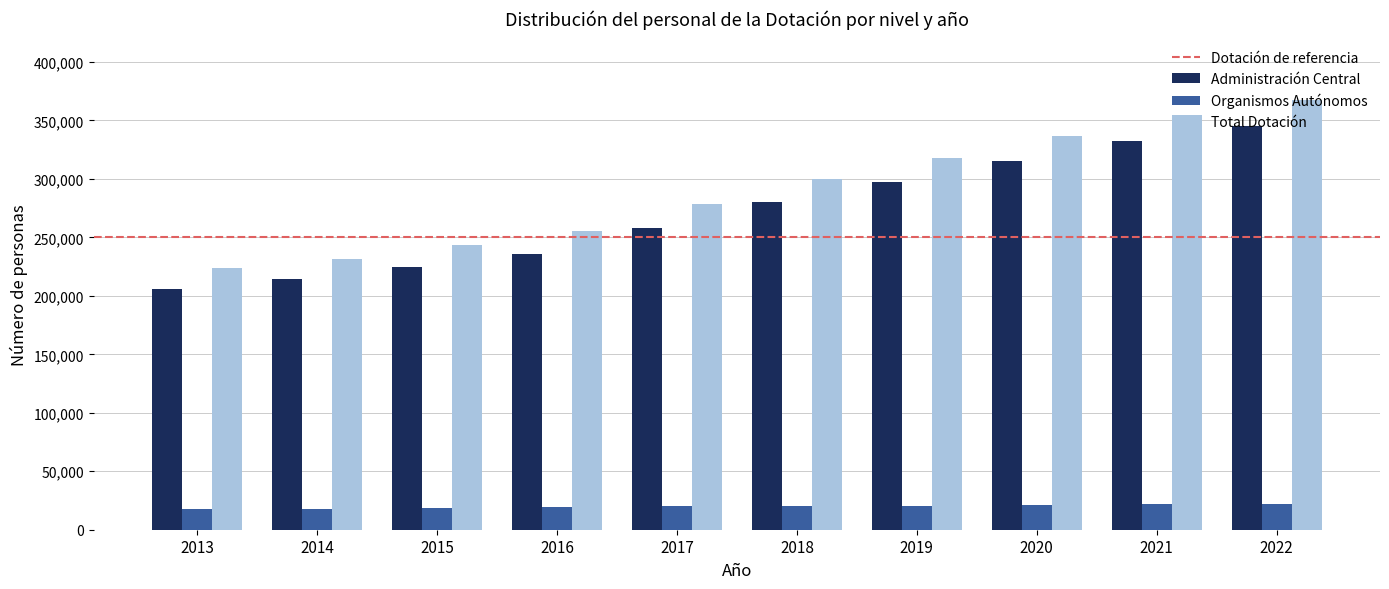

What is the value of the Administración Central bar at the 8th from the left?

315344